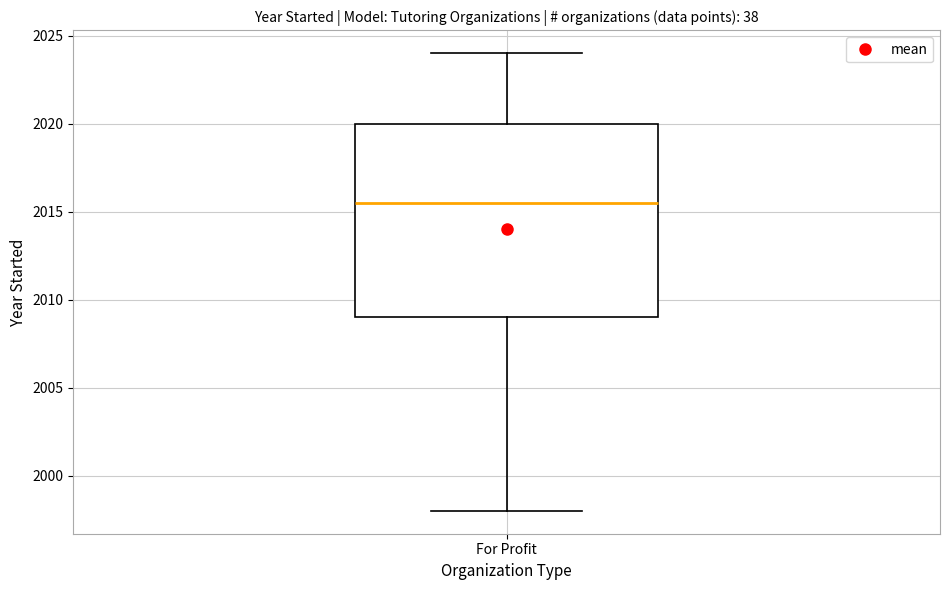

Read this box plot against the y-axis: the position of the median line, the range covered by the box, and the ends of both whiskers. The values are not printed on the chart, so give them approximately, as read against the axis.

median 2015.5, box 2009.0 to 2020.0, whiskers 1998.0 to 2024.0